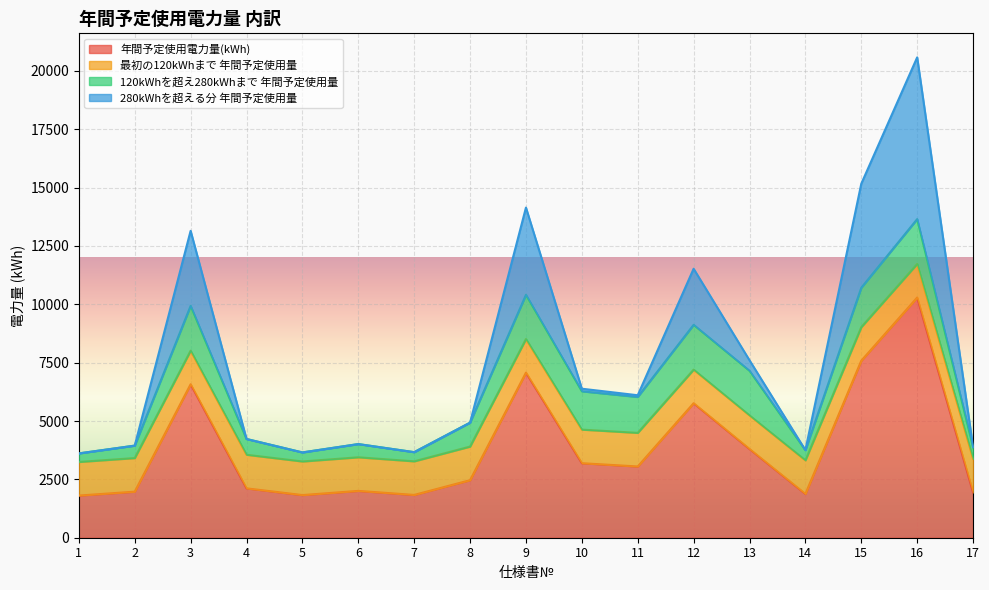

What is the highest value of the 年間予定使用電力量(kWh) series?

10290